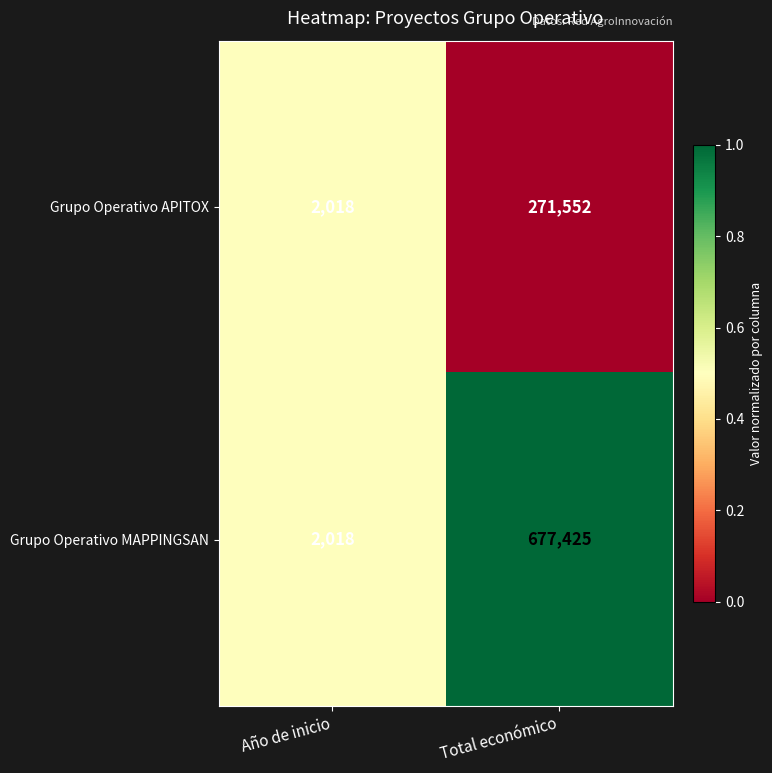

At which category does the chart reach its minimum across all series?

Año de inicio